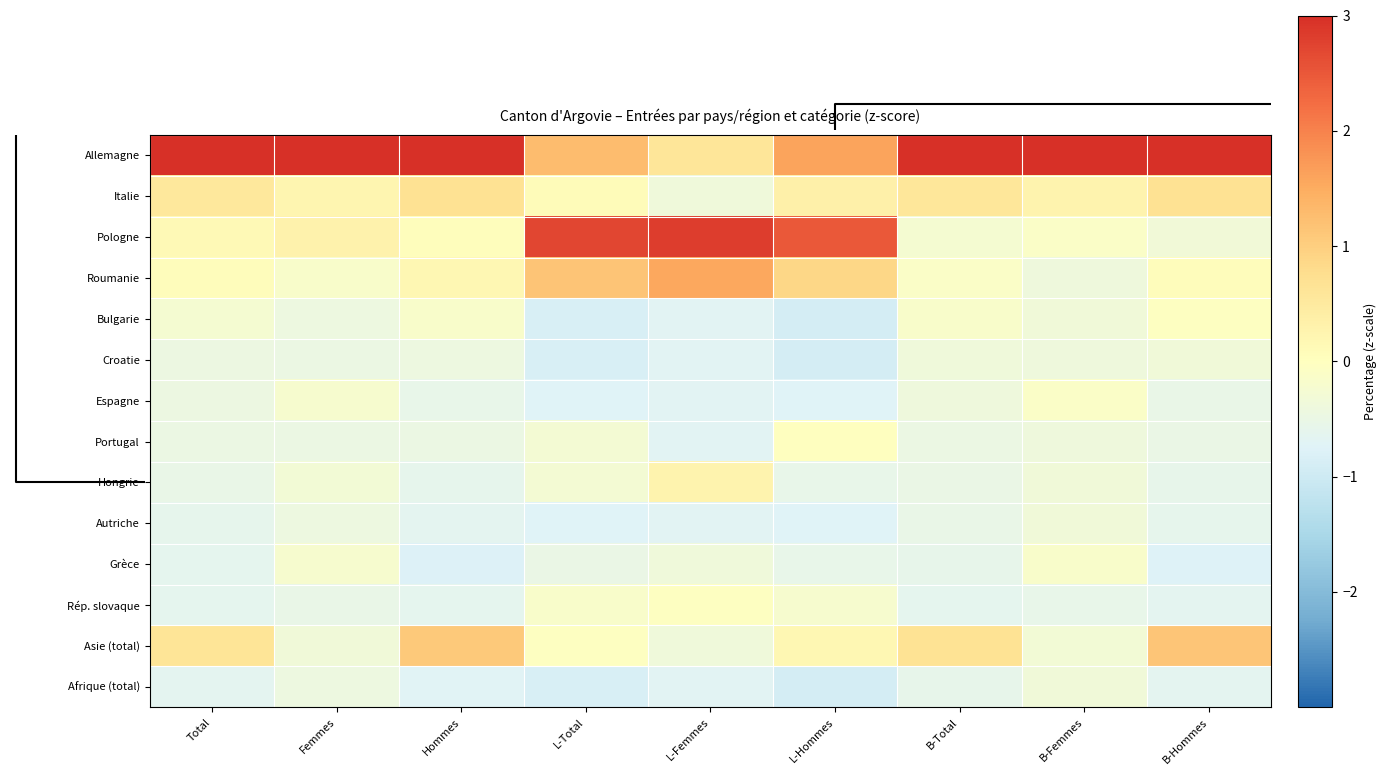

Reading left to right, transcribe all the data shown in this chart.

Allemagne: Total=3.3	Femmes=3.5	Hommes=3.0	L-Total=1.3	L-Femmes=0.6	L-Hommes=1.6	B-Total=3.3	B-Femmes=3.5	B-Hommes=3.1
Italie: Total=0.5	Femmes=0.2	Hommes=0.7	L-Total=0.1	L-Femmes=-0.4	L-Hommes=0.3	B-Total=0.6	B-Femmes=0.3	B-Hommes=0.7
Pologne: Total=0.1	Femmes=0.3	Hommes=0.0	L-Total=2.7	L-Femmes=2.8	L-Hommes=2.5	B-Total=-0.2	B-Femmes=-0.1	B-Hommes=-0.3
Roumanie: Total=0.1	Femmes=-0.2	Hommes=0.2	L-Total=1.2	L-Femmes=1.5	L-Hommes=0.9	B-Total=-0.1	B-Femmes=-0.4	B-Hommes=0.1
Bulgarie: Total=-0.3	Femmes=-0.4	Hommes=-0.2	L-Total=-0.9	L-Femmes=-0.7	L-Hommes=-0.9	B-Total=-0.1	B-Femmes=-0.3	B-Hommes=-0.0
Croatie: Total=-0.5	Femmes=-0.5	Hommes=-0.4	L-Total=-0.9	L-Femmes=-0.7	L-Hommes=-0.9	B-Total=-0.4	B-Femmes=-0.4	B-Hommes=-0.3
Espagne: Total=-0.5	Femmes=-0.2	Hommes=-0.6	L-Total=-0.7	L-Femmes=-0.7	L-Hommes=-0.7	B-Total=-0.4	B-Femmes=-0.1	B-Hommes=-0.5
Portugal: Total=-0.5	Femmes=-0.5	Hommes=-0.5	L-Total=-0.3	L-Femmes=-0.7	L-Hommes=-0.0	B-Total=-0.5	B-Femmes=-0.4	B-Hommes=-0.5
Hongrie: Total=-0.5	Femmes=-0.3	Hommes=-0.6	L-Total=-0.3	L-Femmes=0.3	L-Hommes=-0.6	B-Total=-0.5	B-Femmes=-0.3	B-Hommes=-0.6
Autriche: Total=-0.6	Femmes=-0.4	Hommes=-0.7	L-Total=-0.7	L-Femmes=-0.7	L-Hommes=-0.7	B-Total=-0.5	B-Femmes=-0.3	B-Hommes=-0.6
Grèce: Total=-0.6	Femmes=-0.2	Hommes=-0.8	L-Total=-0.5	L-Femmes=-0.4	L-Hommes=-0.6	B-Total=-0.6	B-Femmes=-0.2	B-Hommes=-0.8
Rép. slovaque: Total=-0.6	Femmes=-0.5	Hommes=-0.6	L-Total=-0.1	L-Femmes=-0.0	L-Hommes=-0.2	B-Total=-0.6	B-Femmes=-0.5	B-Hommes=-0.7
Asie (total): Total=0.6	Femmes=-0.3	Hommes=1.1	L-Total=-0.0	L-Femmes=-0.4	L-Hommes=0.2	B-Total=0.7	B-Femmes=-0.3	B-Hommes=1.1
Afrique (total): Total=-0.6	Femmes=-0.4	Hommes=-0.7	L-Total=-0.9	L-Femmes=-0.7	L-Hommes=-0.9	B-Total=-0.6	B-Femmes=-0.3	B-Hommes=-0.7